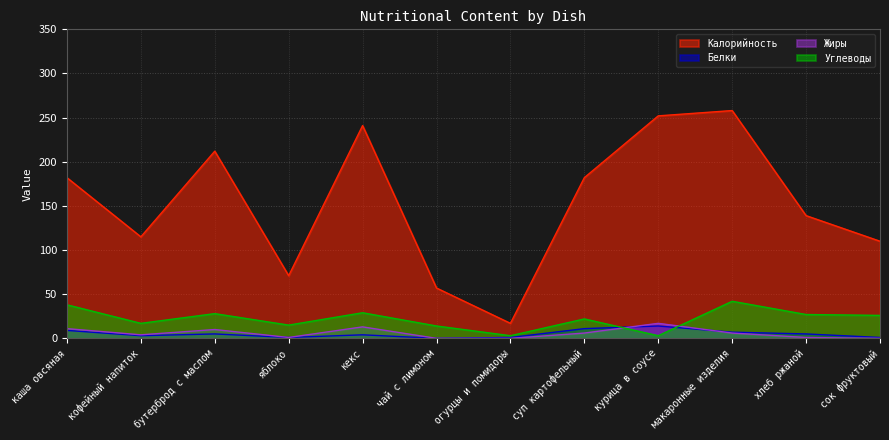

What is the sum of the Белки values at кекс and огурцы и помидоры?

5